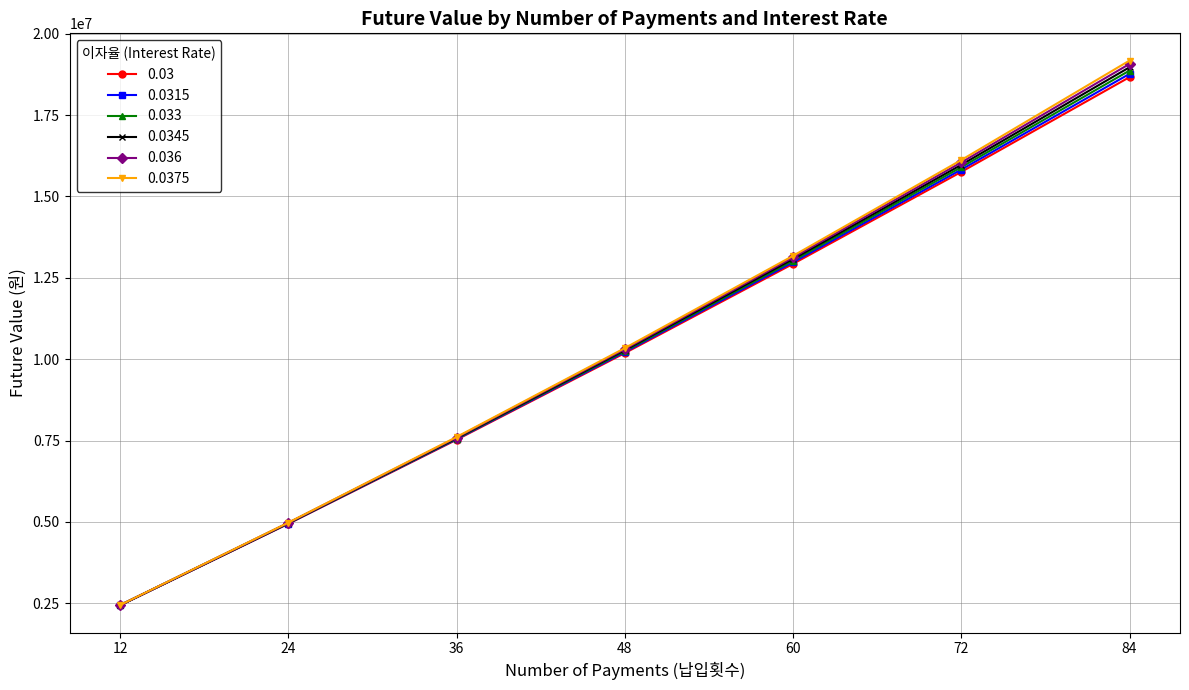

Which series has the widest spread of values?

0.0375